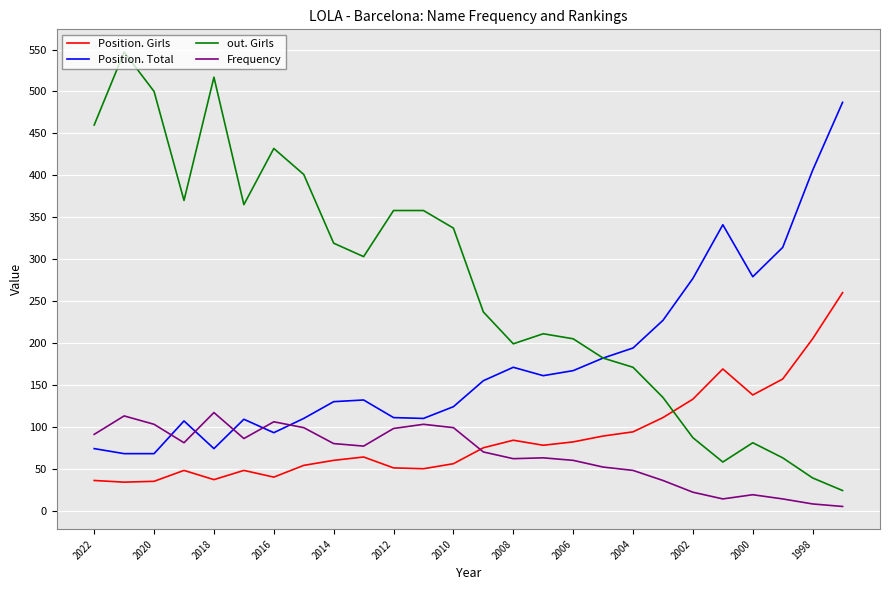

At how many categories does at least one series exceed 83?

26